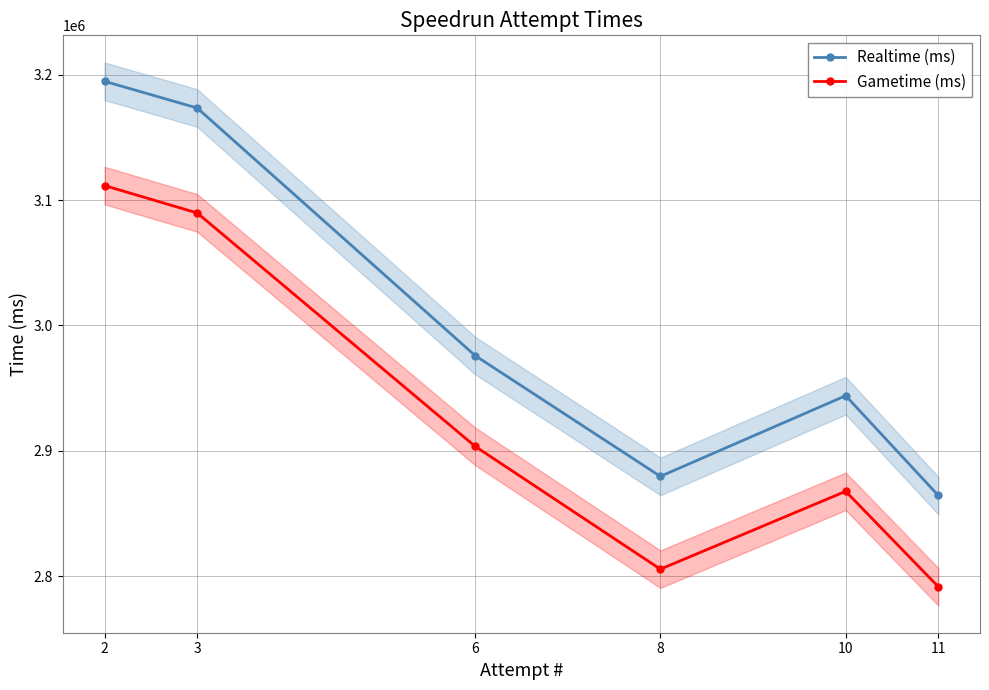

What are all the series names shown in the legend?

Realtime (ms), Gametime (ms)